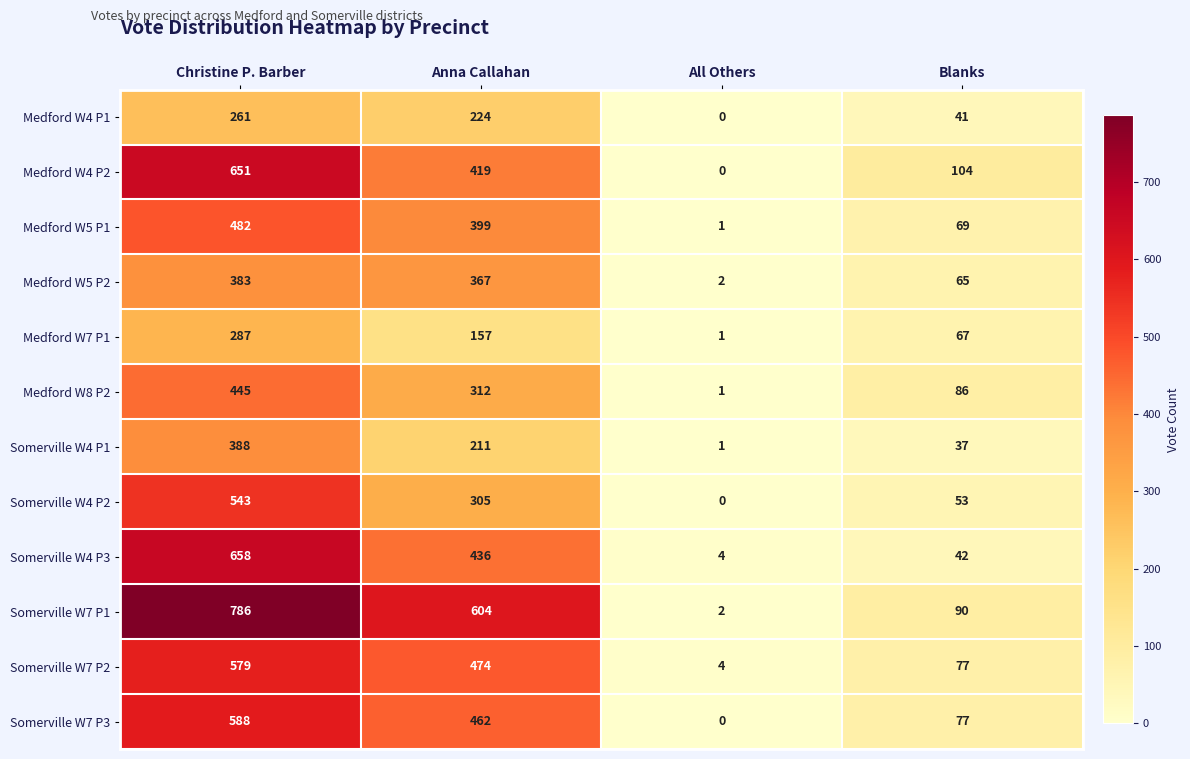

Which series has the largest total across all categories?

Somerville W7 P1